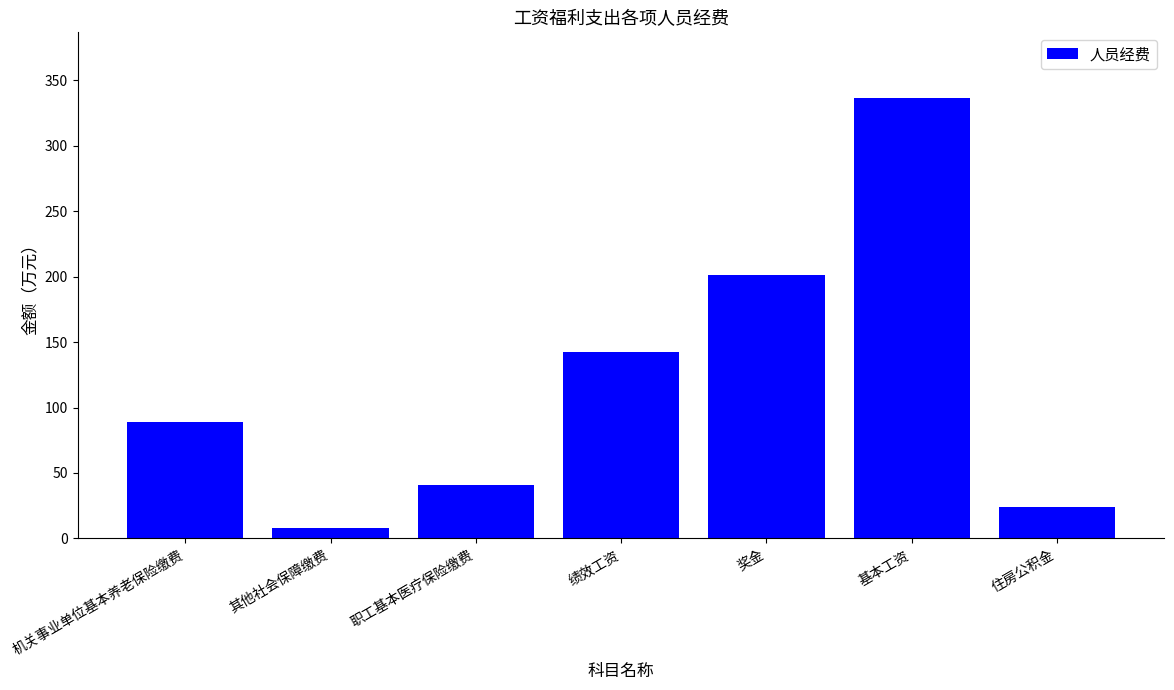

What position from the left is 其他社会保障缴费?

2